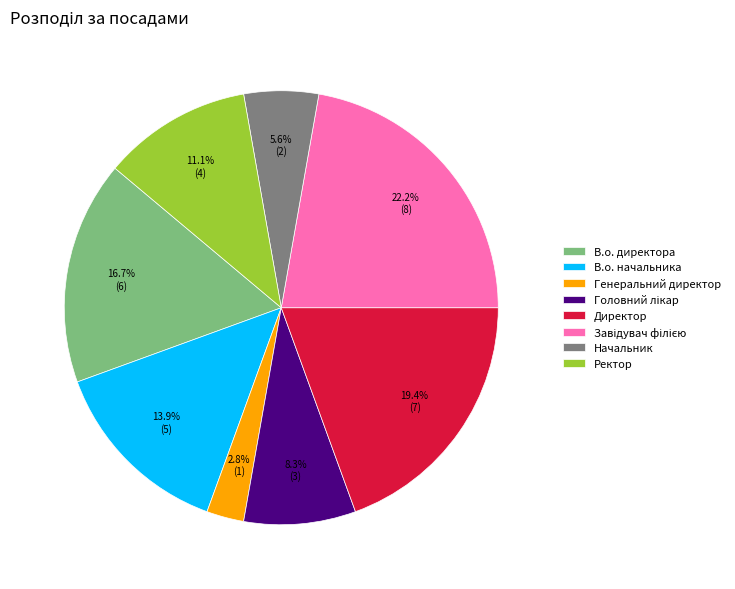

Between Генеральний директор and Начальник, which is larger?

Начальник